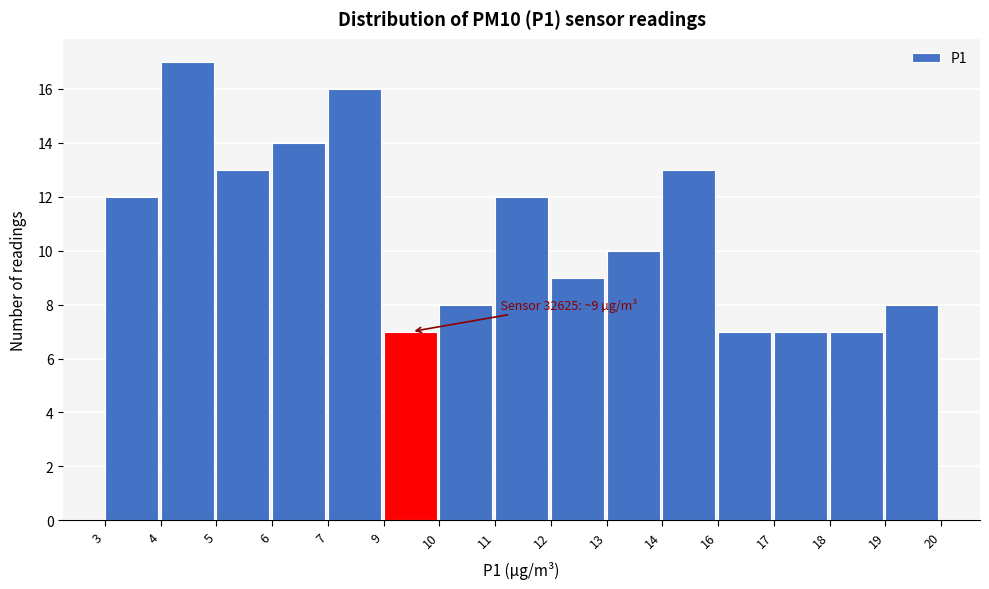

Reading left to right, what are all the values shown in this chart?

3=12	4=17	5=13	6=14	7=16	9=7	10=8	11=12	12=9	13=10	14=13	16=7	17=7	18=7	19=8